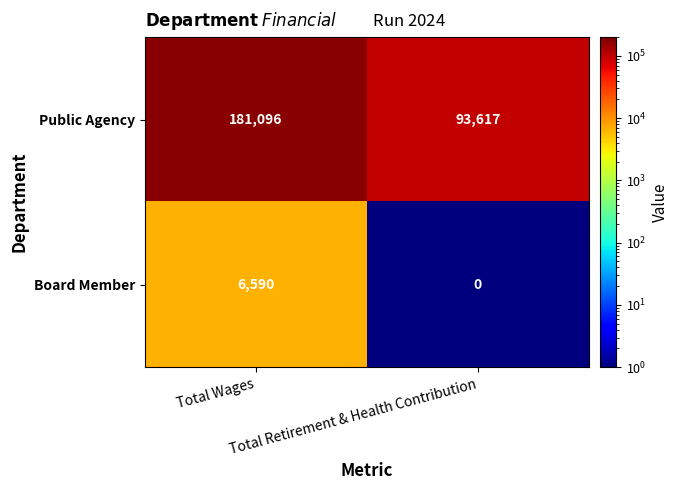

Which series has the largest total across all categories?

Public Agency